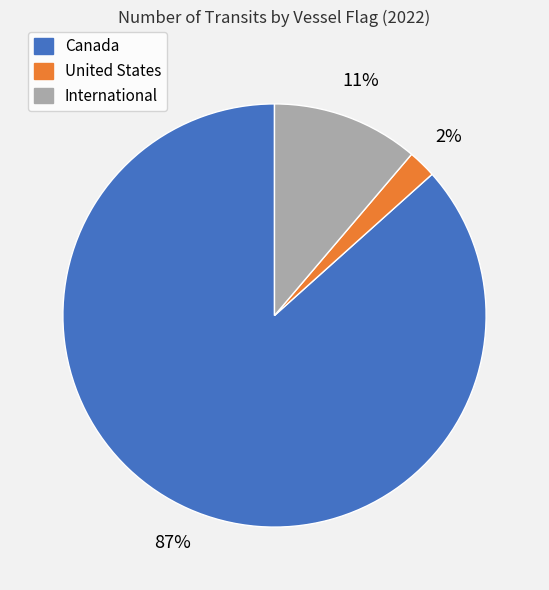

The International slice represents 1% of the pie. True or false?

False